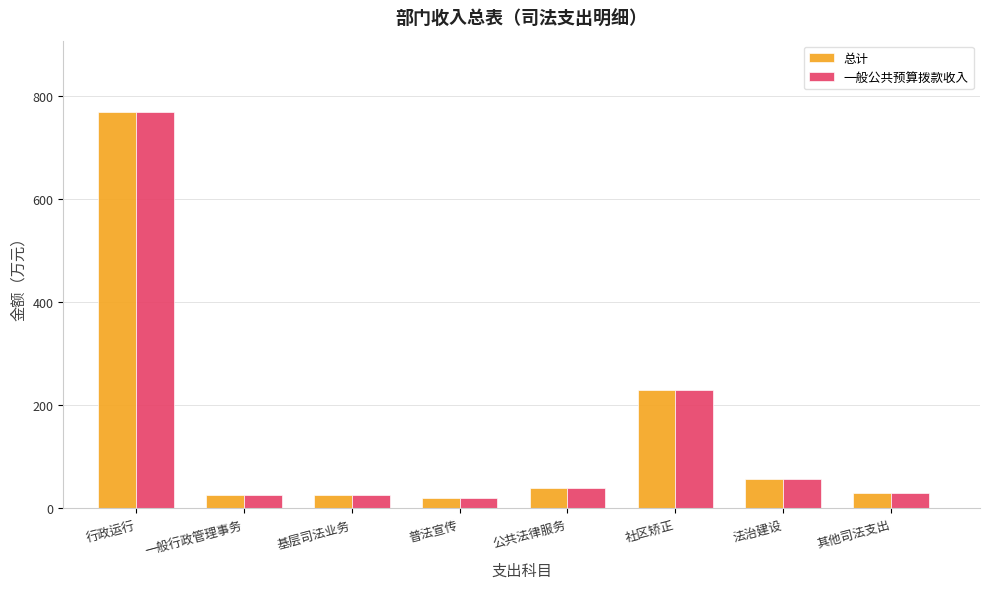

Where is 总计 nearest to the value 394?

社区矫正